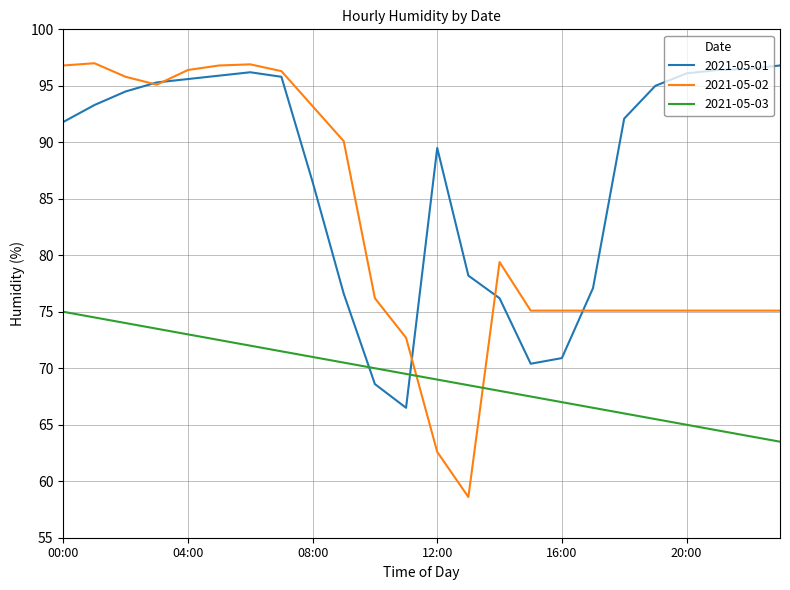

What is the maximum value shown in the chart?

97.0